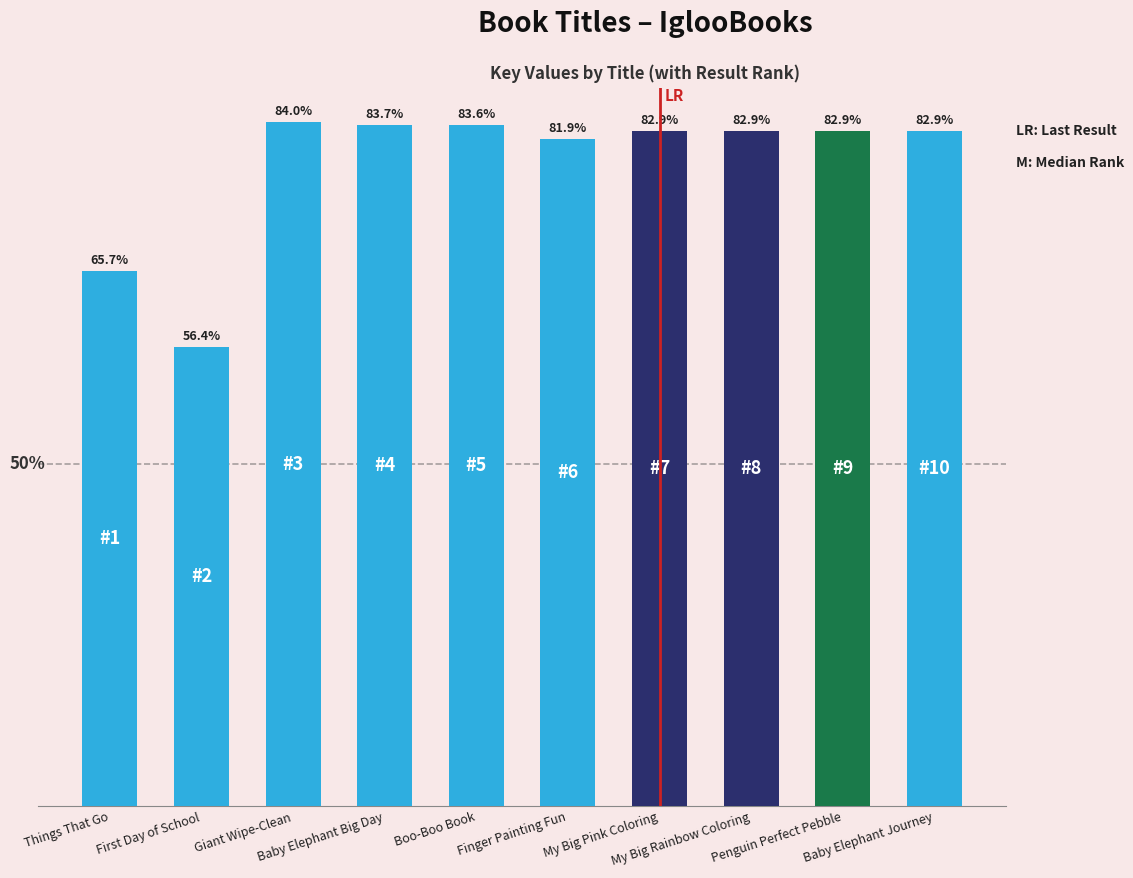

Reading left to right, transcribe all the data shown in this chart.

65.7	56.4	84.0	83.7	83.6	81.9	82.9	82.9	82.9	82.9